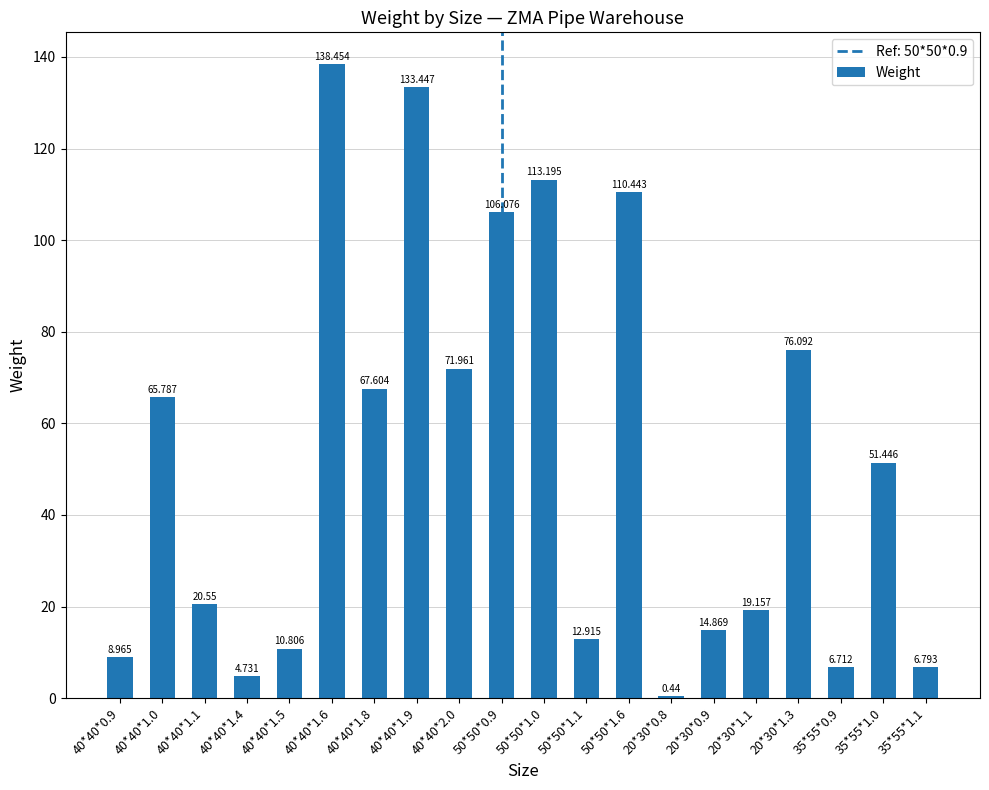

How many data points does each series have?

20